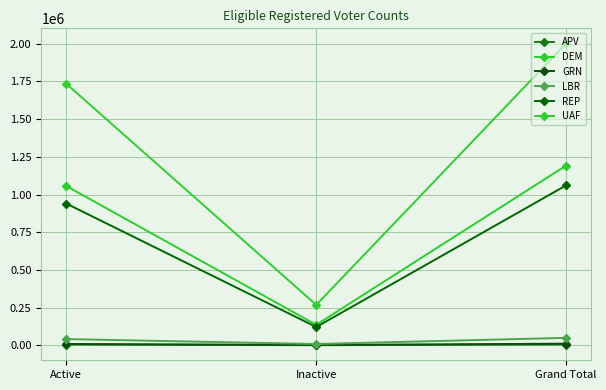

Is the value of DEM at Inactive greater than the value of UAF at Grand Total?

No